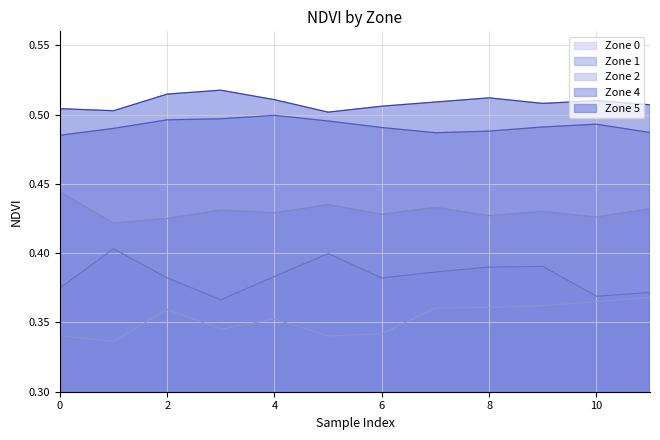

Count the Zone 2 values in the range 0 to 1.

12